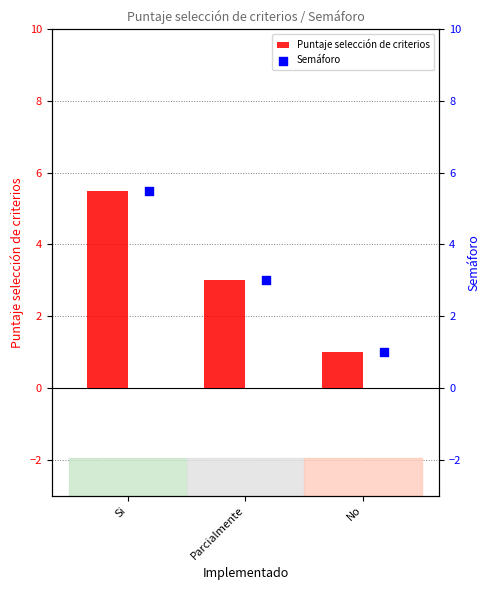

Which series reaches the maximum Y coordinate?

Puntaje selección de criterios